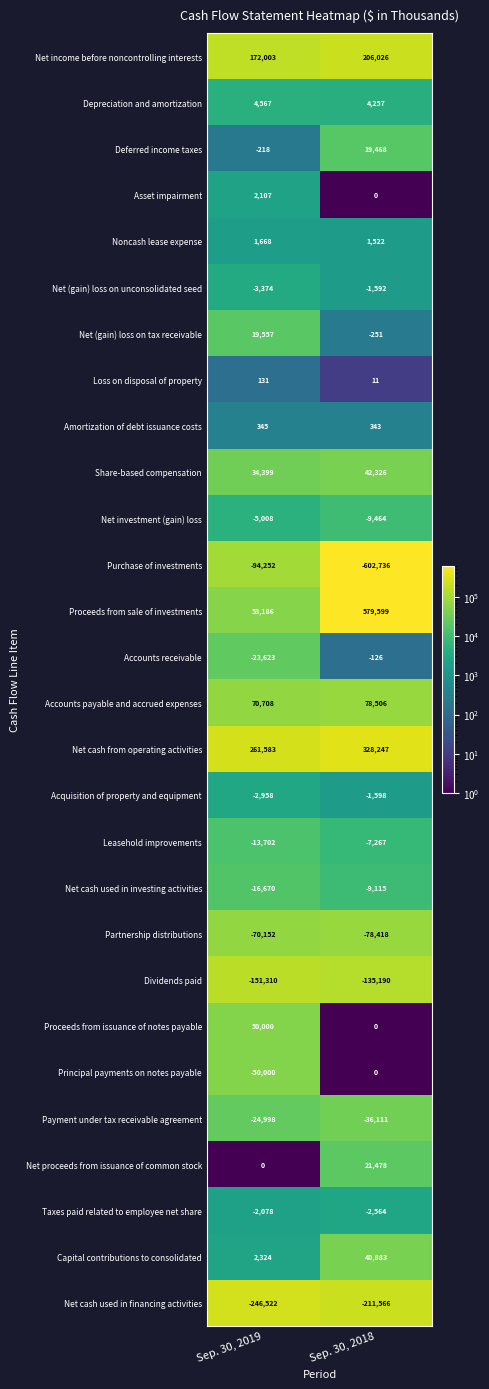

What value does the Payment under tax receivable agreement series have at Sep. 30, 2018, to the nearest 100?

-36100